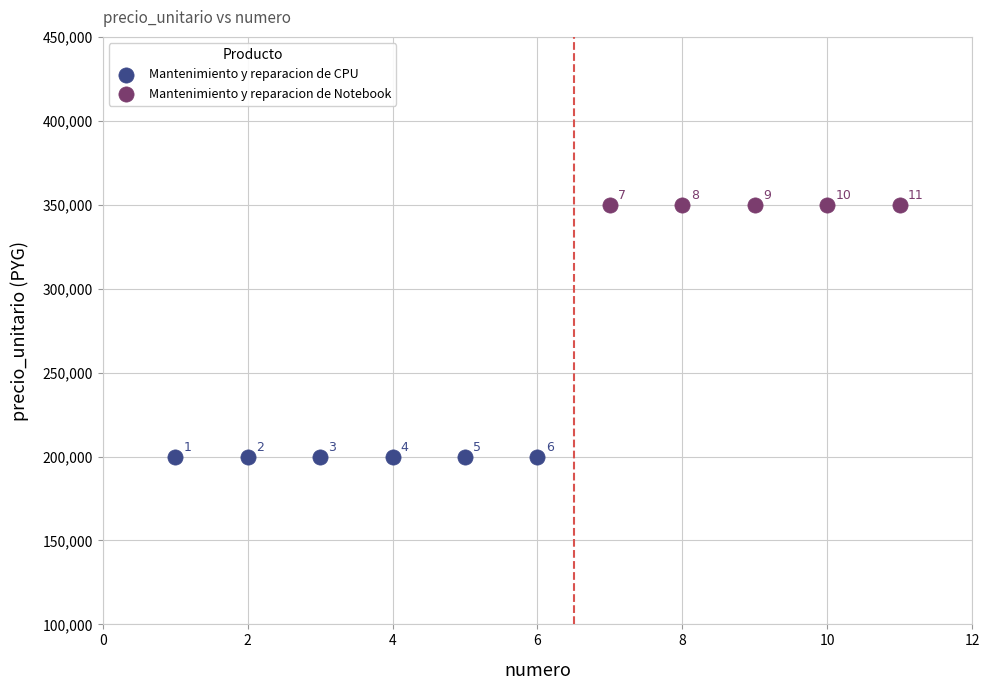

Which series reaches the maximum Y coordinate?

Mantenimiento y reparacion de Notebook